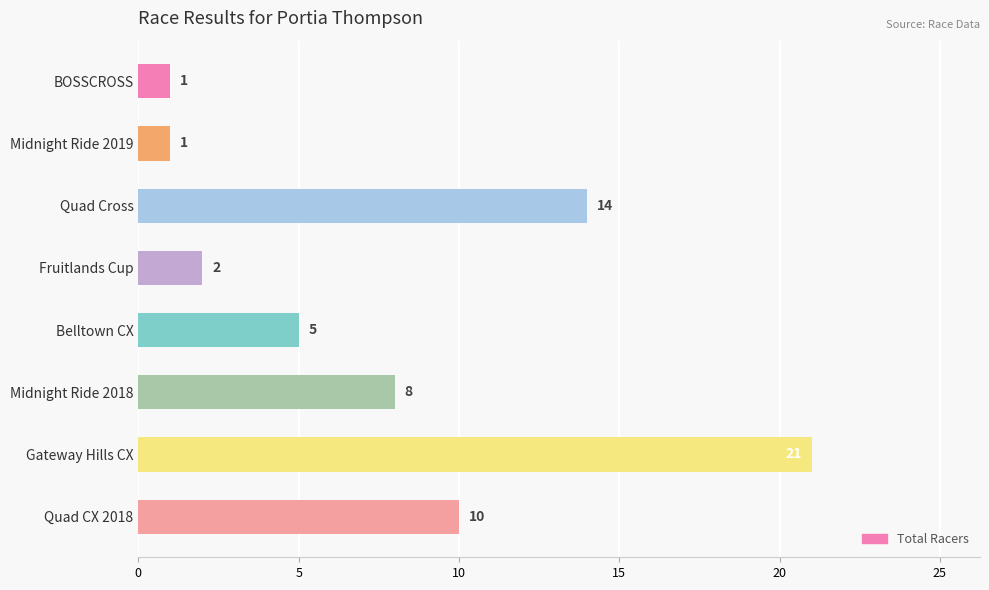

What is the approximate value at Quad Cross?

14